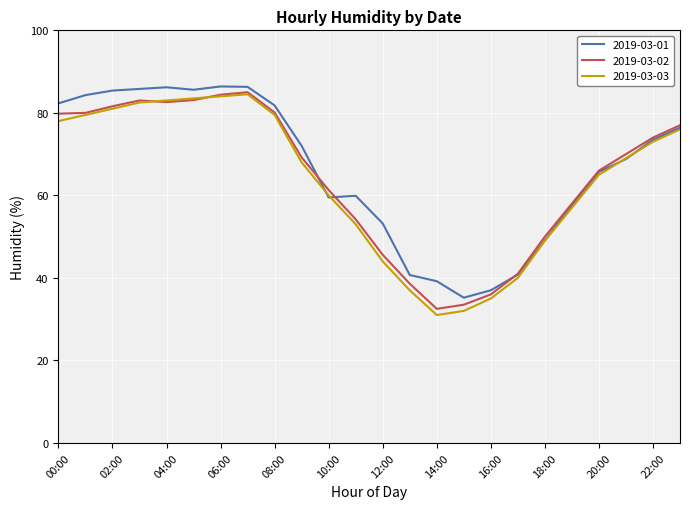

What is the greatest value displayed?

86.4